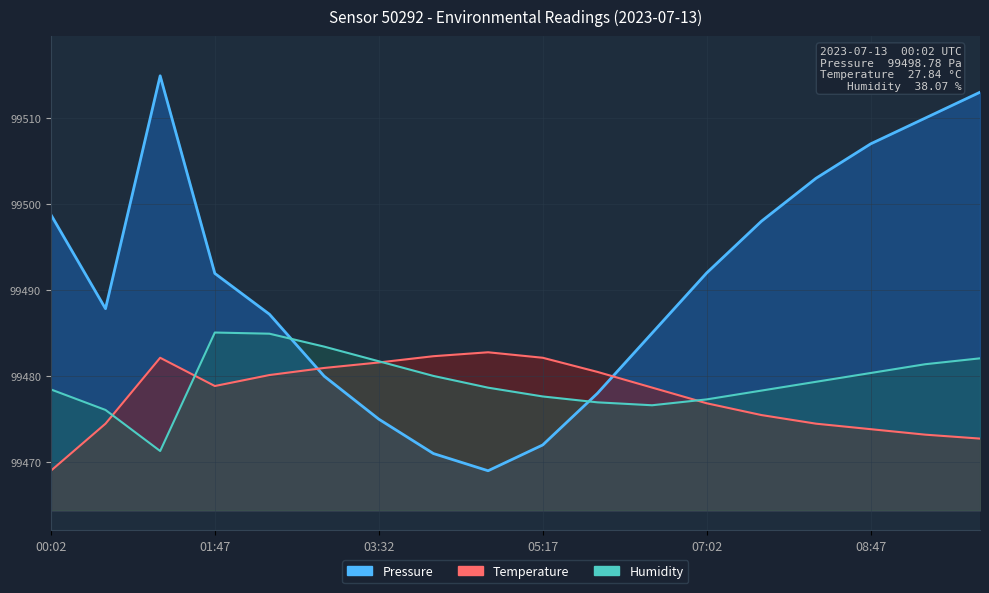

At which category does Humidity reach its first local valley?

01:12